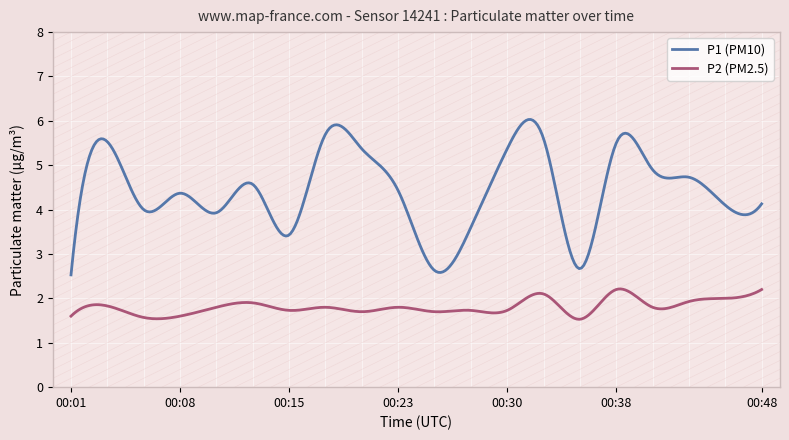

True or false: P1 (PM10) and P2 (PM2.5) intersect in this chart.

False